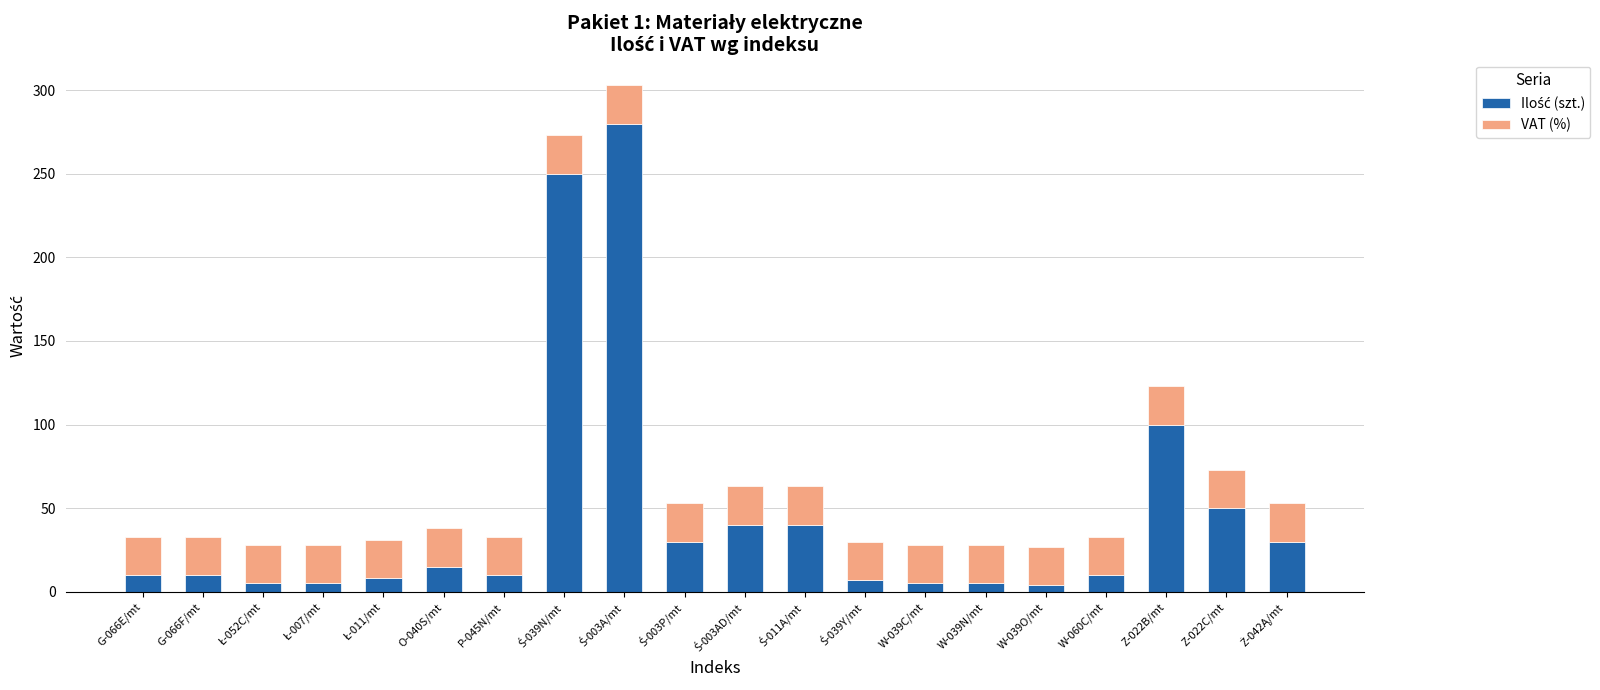

What is the total value across all series at O-040S/mt?

38